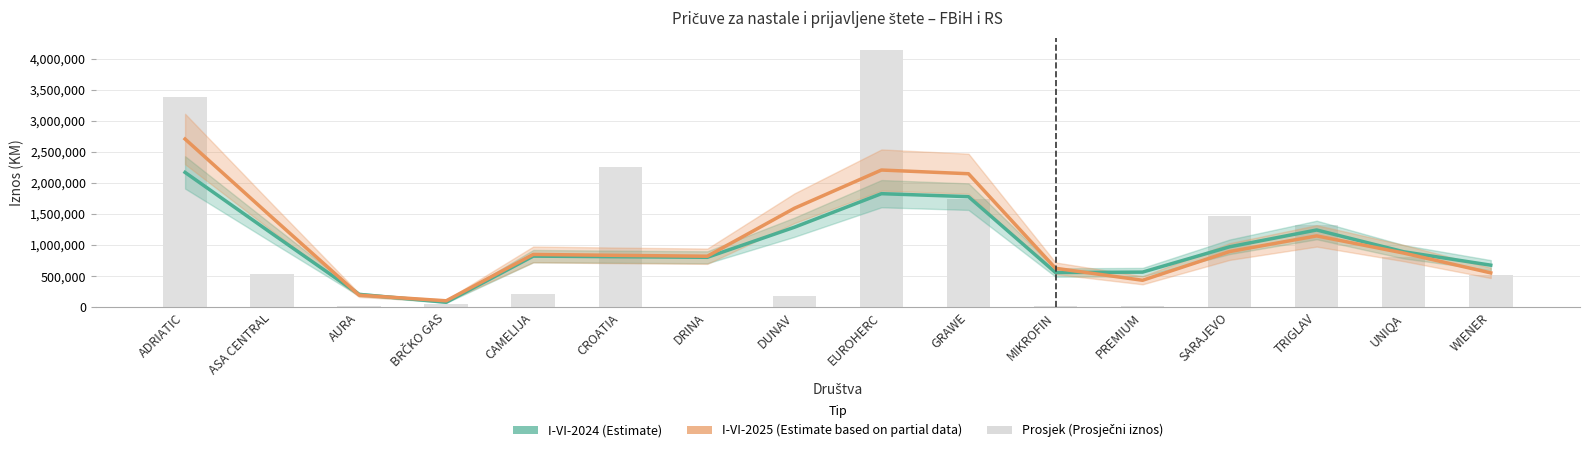

List the series in order of their peak value, highest first.

Prosječni iznos, I-VI-2025, I-VI-2024